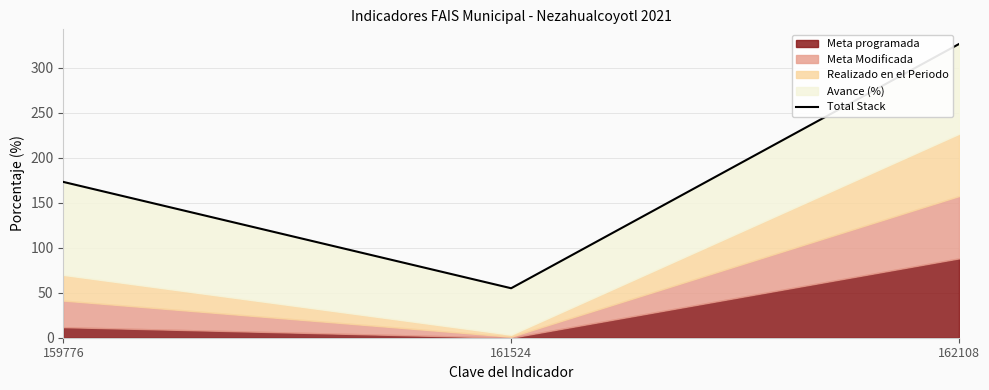

What is the smallest value displayed?

55.0